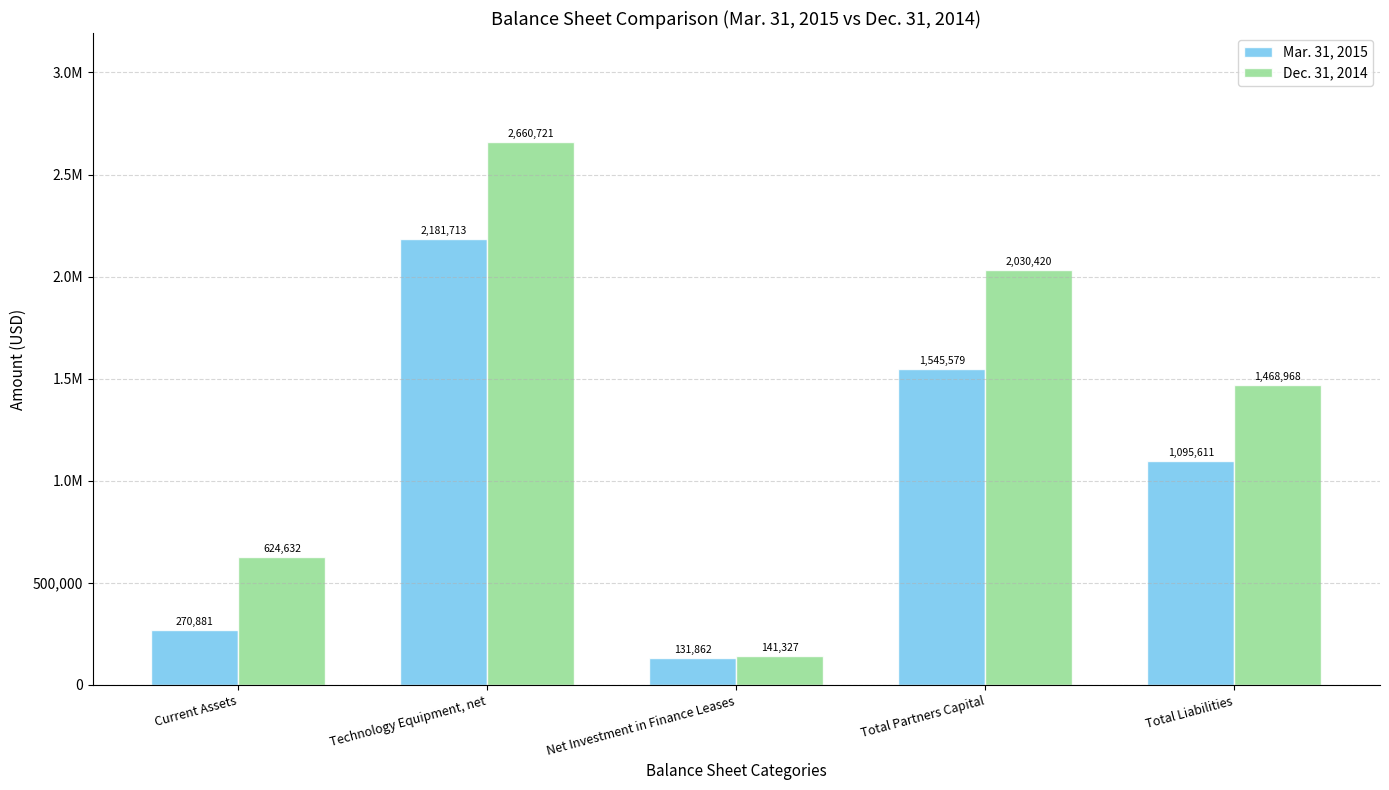

Does the chart contain stacked bars?

No